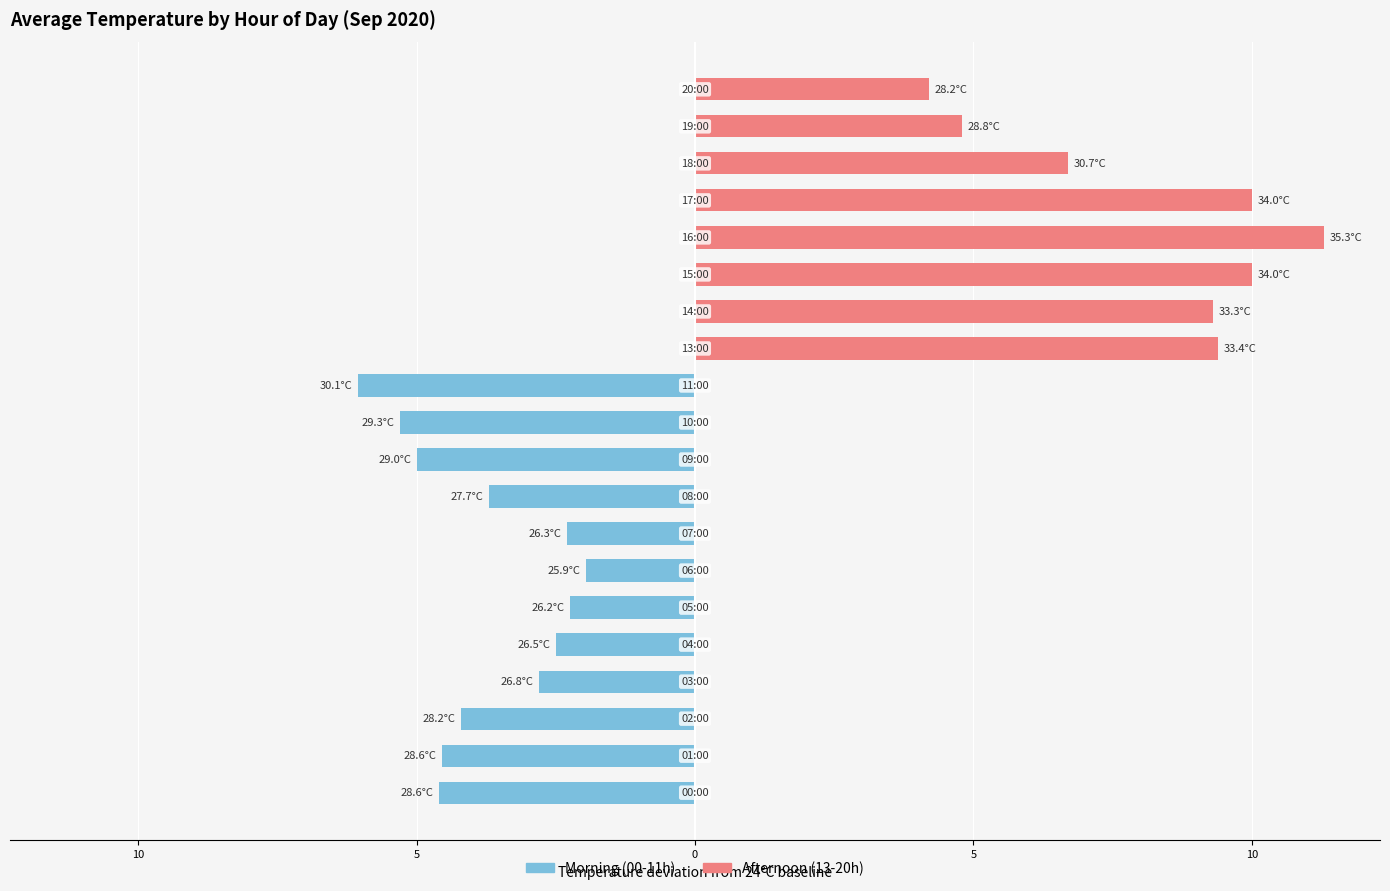

What is the difference between the Morning (00-11h) values at 8 and 13?

3.7